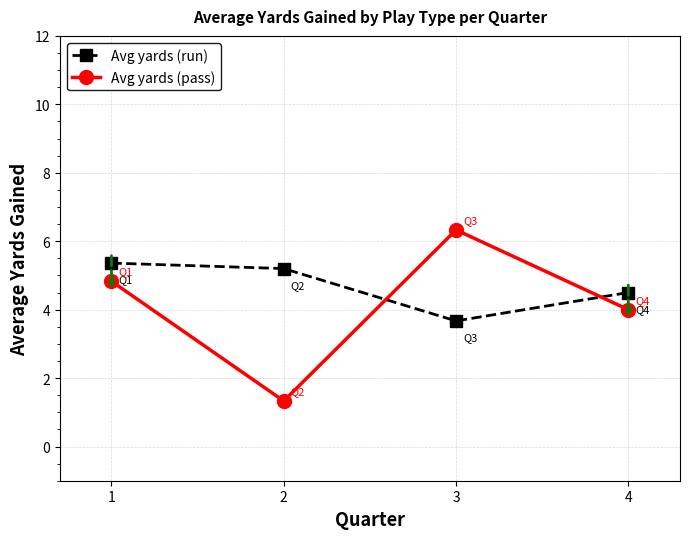

What is the total value across all series at 2?

6.5